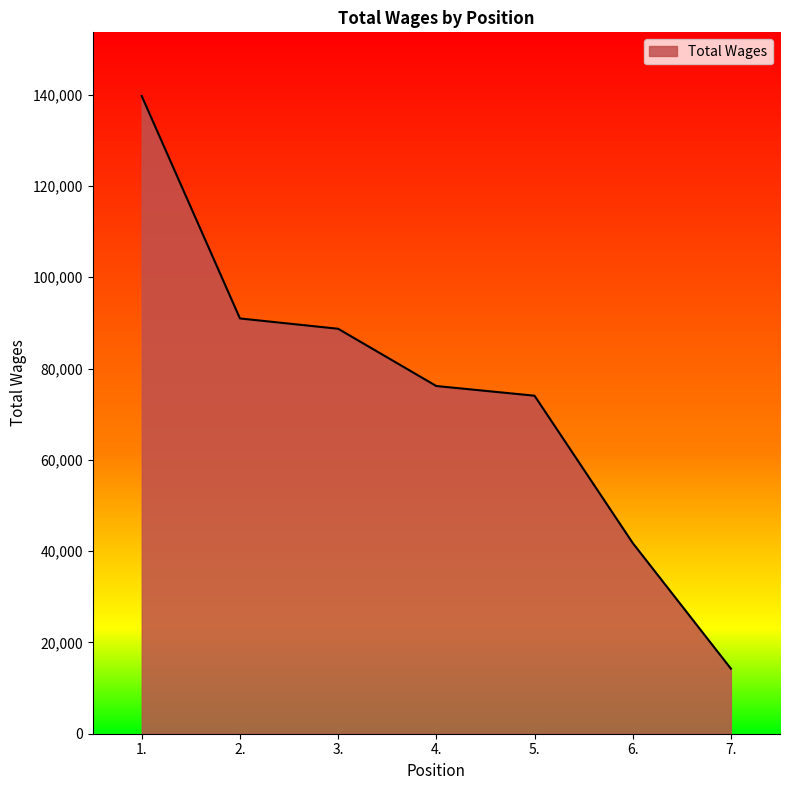

What is the difference between the maximum and minimum values?

125434